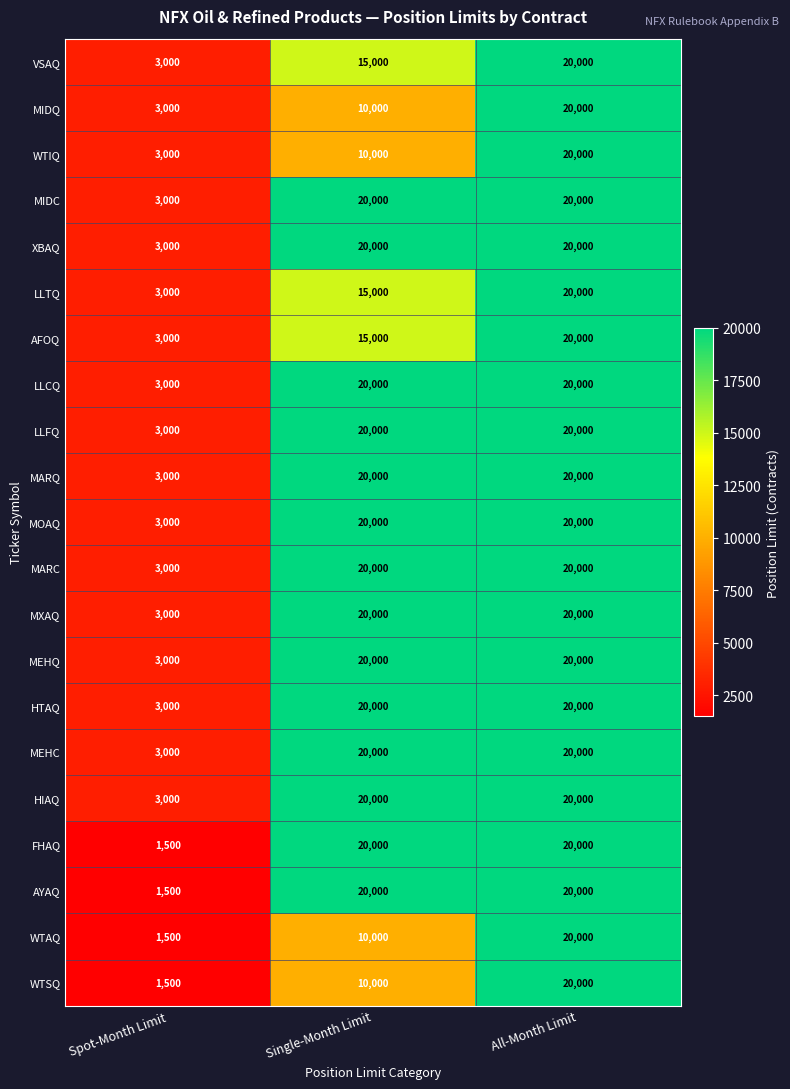

What value does the XBAQ series have at Spot-Month Limit?

3000